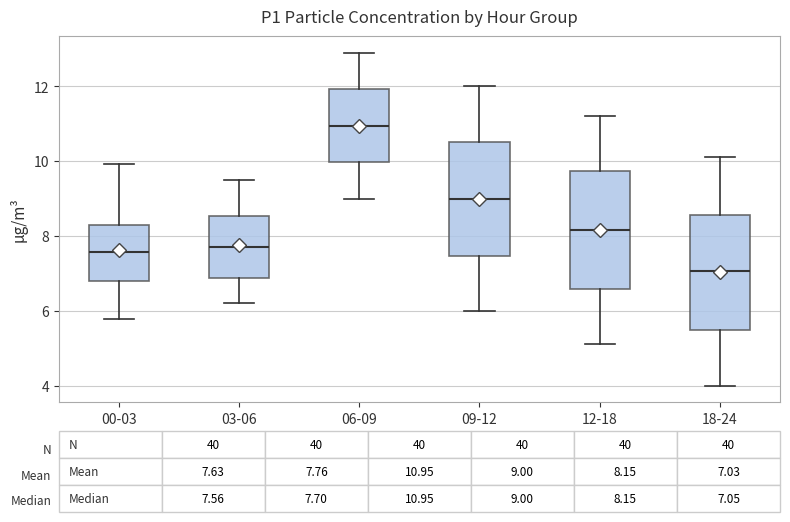

Which box's median line is the highest?

06-09